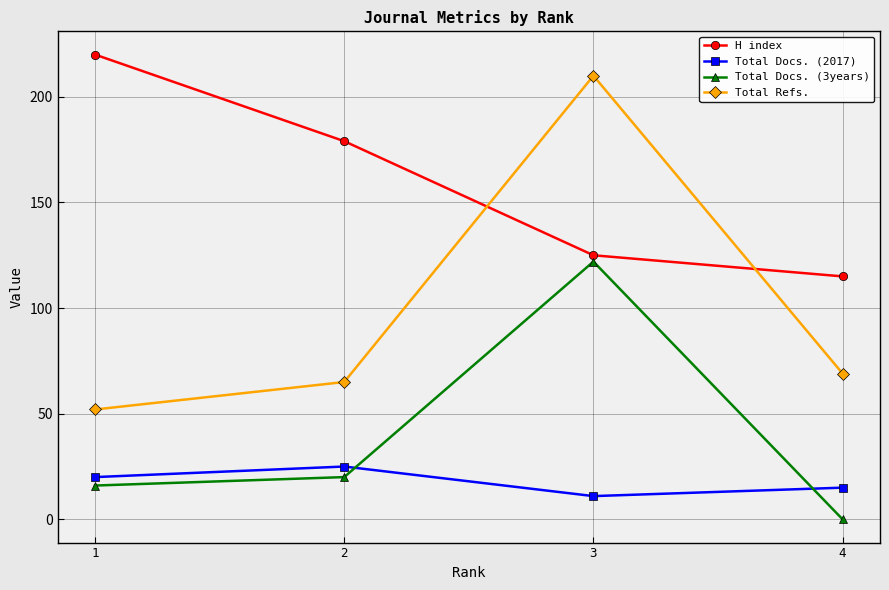

How many values in the Total Refs. series are below 69?

2